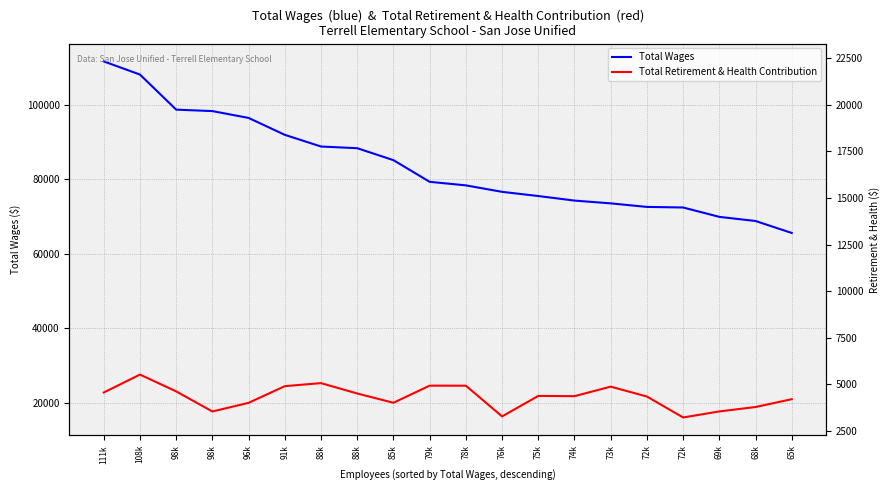

True or false: Total Wages and Total Retirement & Health Contribution cross at least once.

False